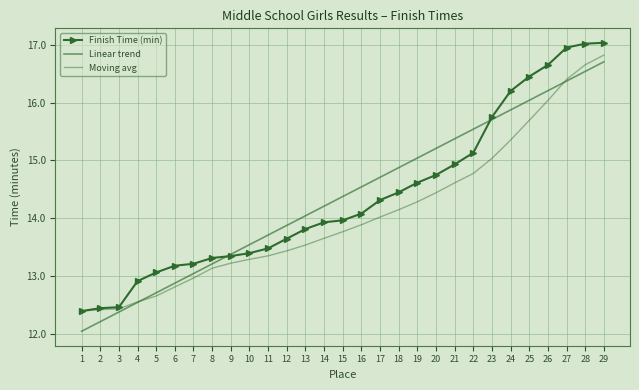

The Moving avg series shows 4.4 at 19. True or false?

False